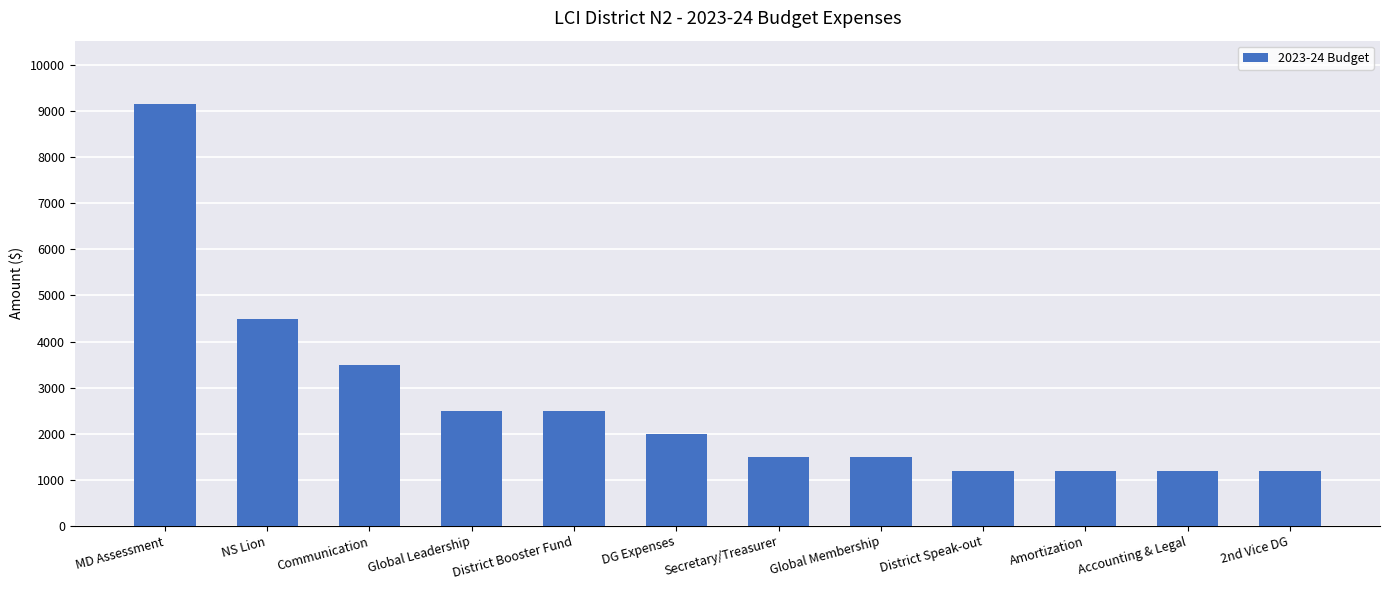

What is the sum of the values at DG Expenses and Global Membership?

3500.0